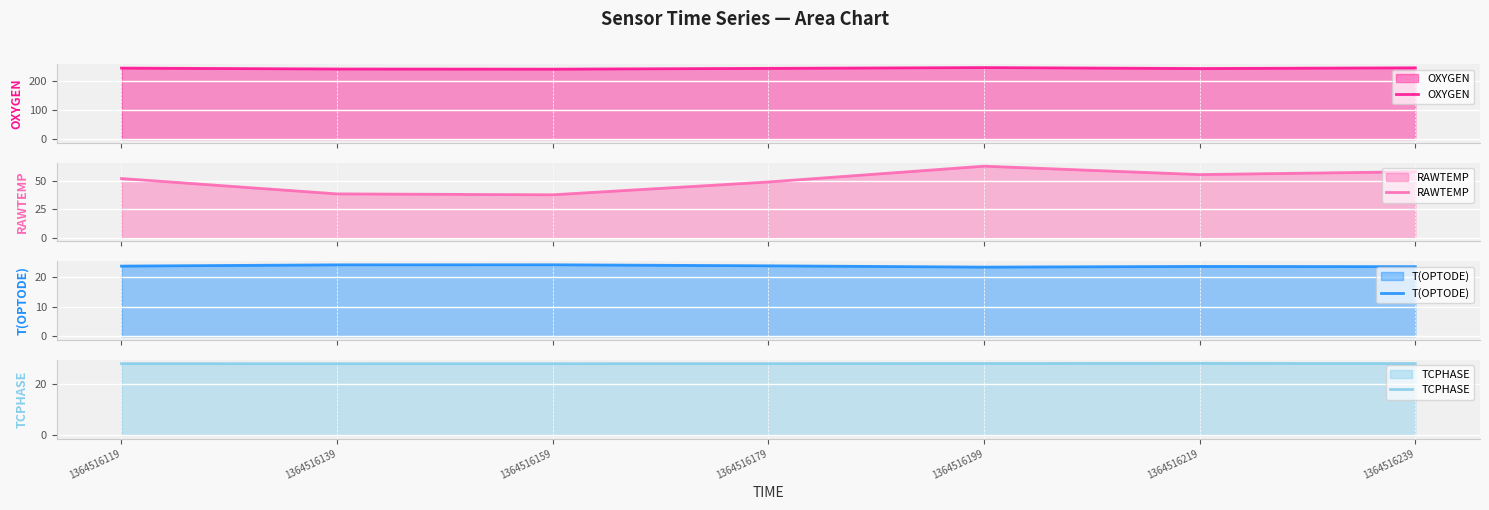

What is the average value of the TCPHASE series?

28.1